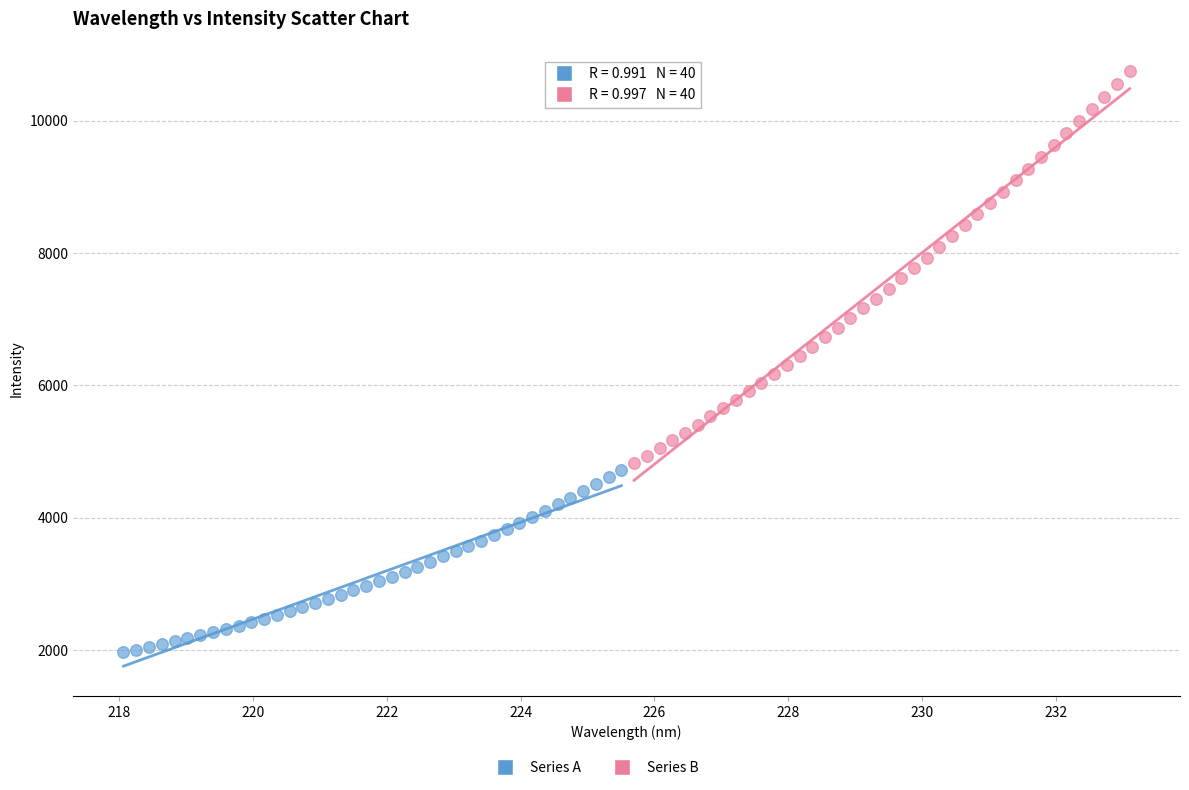

Which series contains the lowest Y value?

Series A